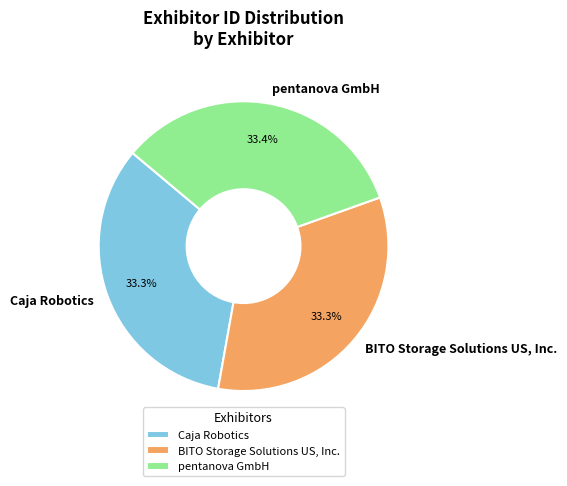

What percentage do Caja Robotics and pentanova GmbH together represent?

66.7%